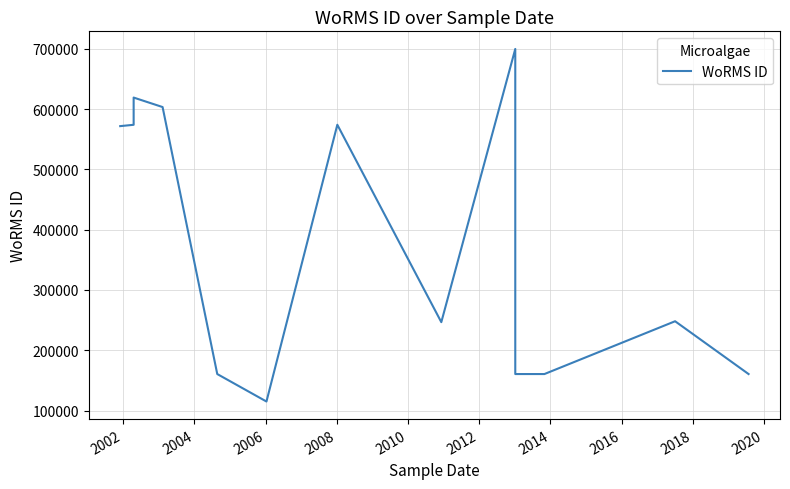

What is the greatest value displayed?

699623